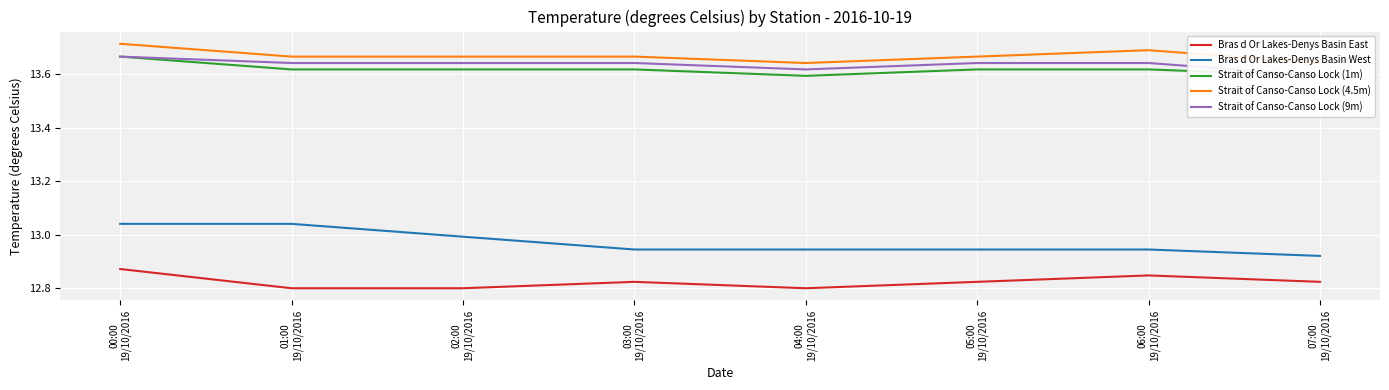

What is the highest value of the Strait of Canso-Canso Lock (9m) series?

13.7